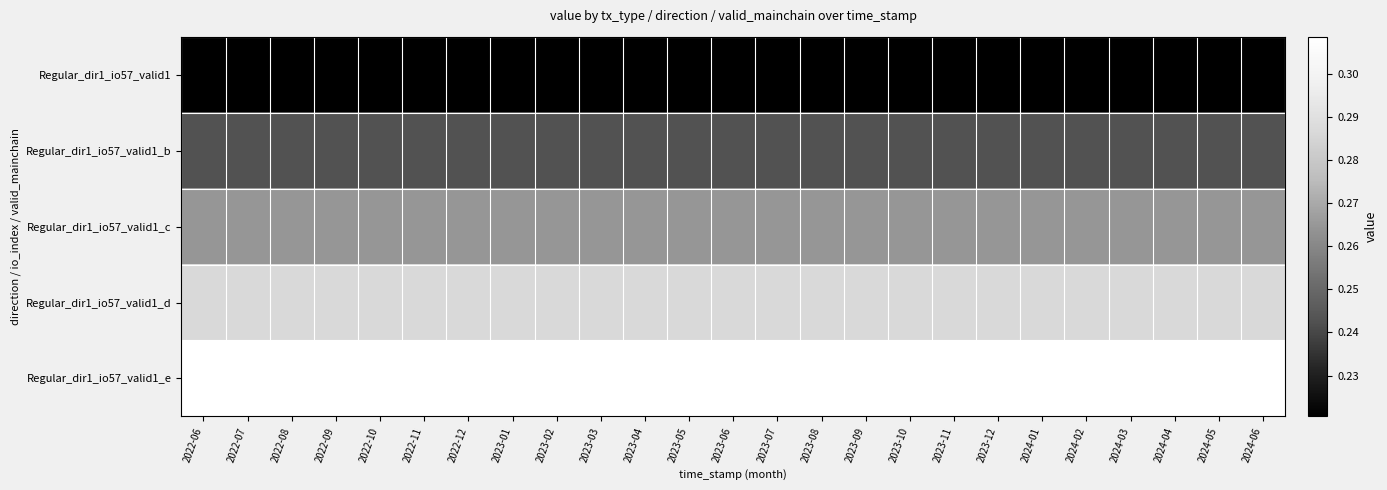

Reading right to left, list all the values displayed in this chart.

Regular_dir1_io57_valid1: 2024-06=0.2	2024-05=0.2	2024-04=0.2	2024-03=0.2	2024-02=0.2	2024-01=0.2	2023-12=0.2	2023-11=0.2	2023-10=0.2	2023-09=0.2	2023-08=0.2	2023-07=0.2	2023-06=0.2	2023-05=0.2	2023-04=0.2	2023-03=0.2	2023-02=0.2	2023-01=0.2	2022-12=0.2	2022-11=0.2	2022-10=0.2	2022-09=0.2	2022-08=0.2	2022-07=0.2	2022-06=0.2
Regular_dir1_io57_valid1_b: 2024-06=0.2	2024-05=0.2	2024-04=0.2	2024-03=0.2	2024-02=0.2	2024-01=0.2	2023-12=0.2	2023-11=0.2	2023-10=0.2	2023-09=0.2	2023-08=0.2	2023-07=0.2	2023-06=0.2	2023-05=0.2	2023-04=0.2	2023-03=0.2	2023-02=0.2	2023-01=0.2	2022-12=0.2	2022-11=0.2	2022-10=0.2	2022-09=0.2	2022-08=0.2	2022-07=0.2	2022-06=0.2
Regular_dir1_io57_valid1_c: 2024-06=0.3	2024-05=0.3	2024-04=0.3	2024-03=0.3	2024-02=0.3	2024-01=0.3	2023-12=0.3	2023-11=0.3	2023-10=0.3	2023-09=0.3	2023-08=0.3	2023-07=0.3	2023-06=0.3	2023-05=0.3	2023-04=0.3	2023-03=0.3	2023-02=0.3	2023-01=0.3	2022-12=0.3	2022-11=0.3	2022-10=0.3	2022-09=0.3	2022-08=0.3	2022-07=0.3	2022-06=0.3
Regular_dir1_io57_valid1_d: 2024-06=0.3	2024-05=0.3	2024-04=0.3	2024-03=0.3	2024-02=0.3	2024-01=0.3	2023-12=0.3	2023-11=0.3	2023-10=0.3	2023-09=0.3	2023-08=0.3	2023-07=0.3	2023-06=0.3	2023-05=0.3	2023-04=0.3	2023-03=0.3	2023-02=0.3	2023-01=0.3	2022-12=0.3	2022-11=0.3	2022-10=0.3	2022-09=0.3	2022-08=0.3	2022-07=0.3	2022-06=0.3
Regular_dir1_io57_valid1_e: 2024-06=0.3	2024-05=0.3	2024-04=0.3	2024-03=0.3	2024-02=0.3	2024-01=0.3	2023-12=0.3	2023-11=0.3	2023-10=0.3	2023-09=0.3	2023-08=0.3	2023-07=0.3	2023-06=0.3	2023-05=0.3	2023-04=0.3	2023-03=0.3	2023-02=0.3	2023-01=0.3	2022-12=0.3	2022-11=0.3	2022-10=0.3	2022-09=0.3	2022-08=0.3	2022-07=0.3	2022-06=0.3